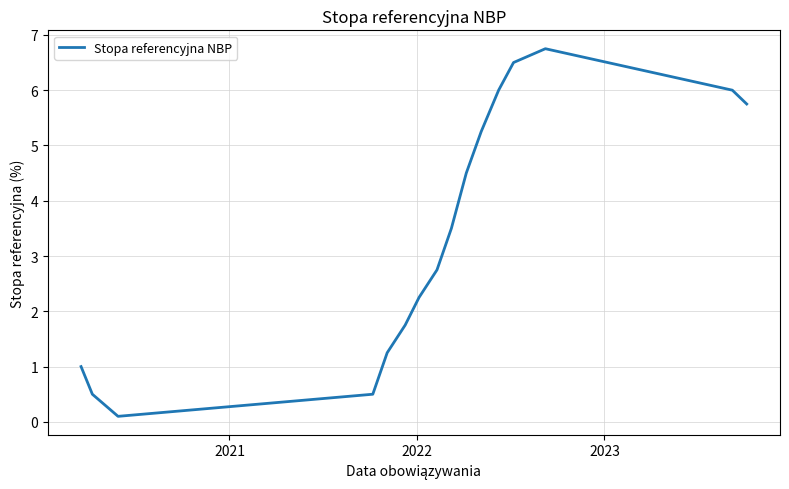

What is the sum of all values?

54.4